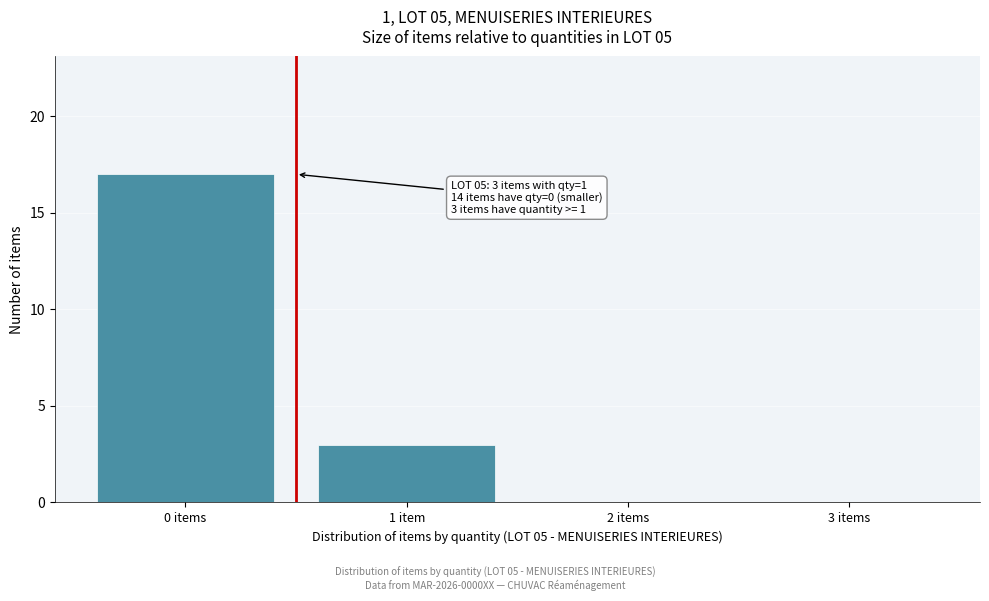

Reading right to left, transcribe all the data shown in this chart.

3 items=0	2 items=0	1 item=3	0 items=17